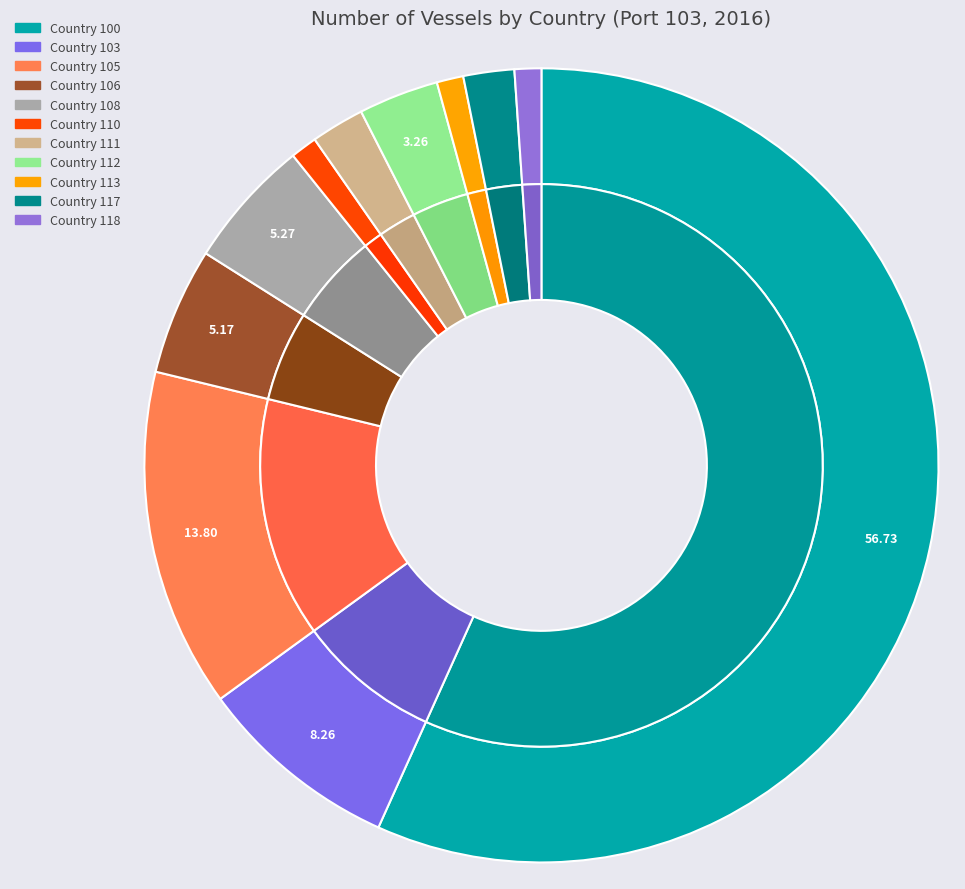

The Country 111 slice represents 13% of the pie. True or false?

False